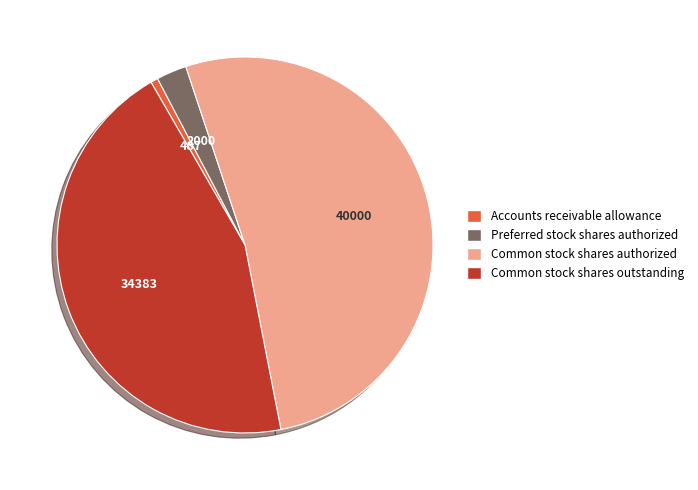

The Accounts receivable allowance slice represents 11% of the pie. True or false?

False